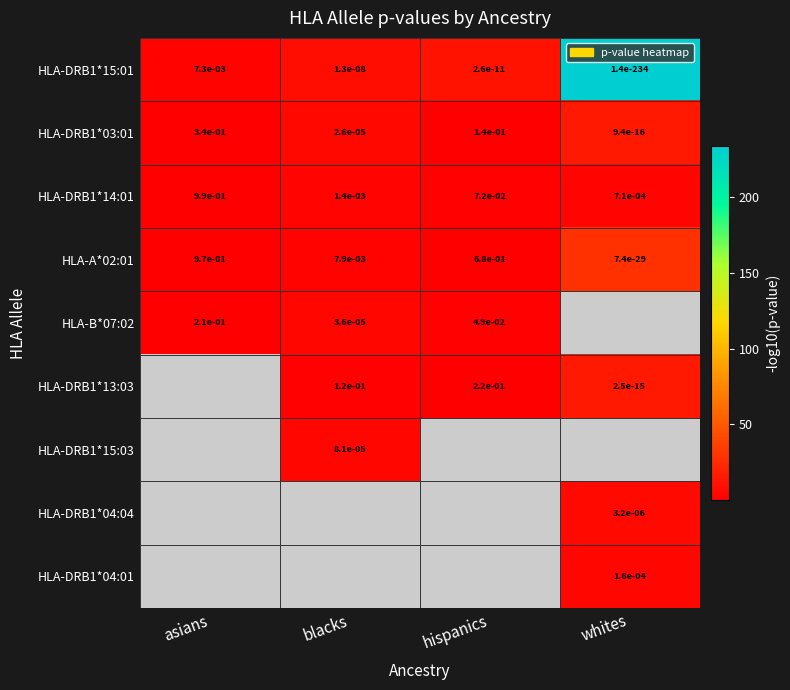

At which label is HLA-A*02:01 closest to 0?

whites